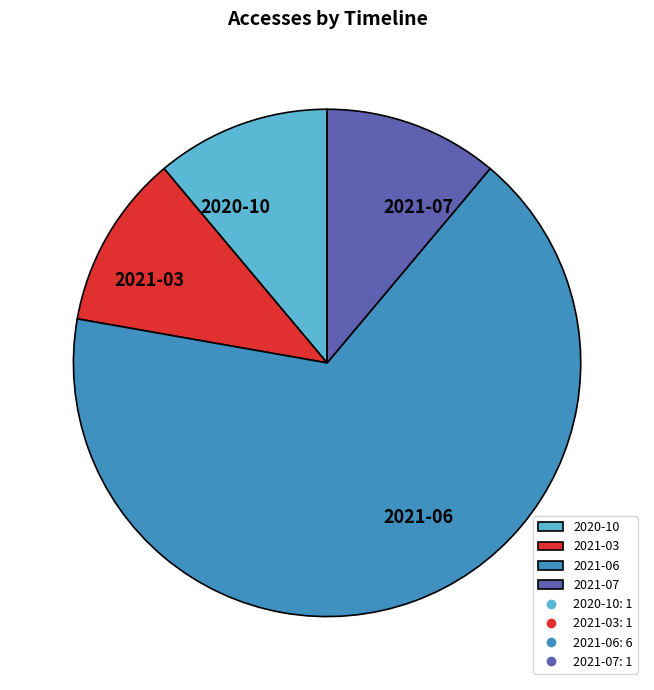

Combined, do 2021-07 and 2021-03 account for over 50%?

No